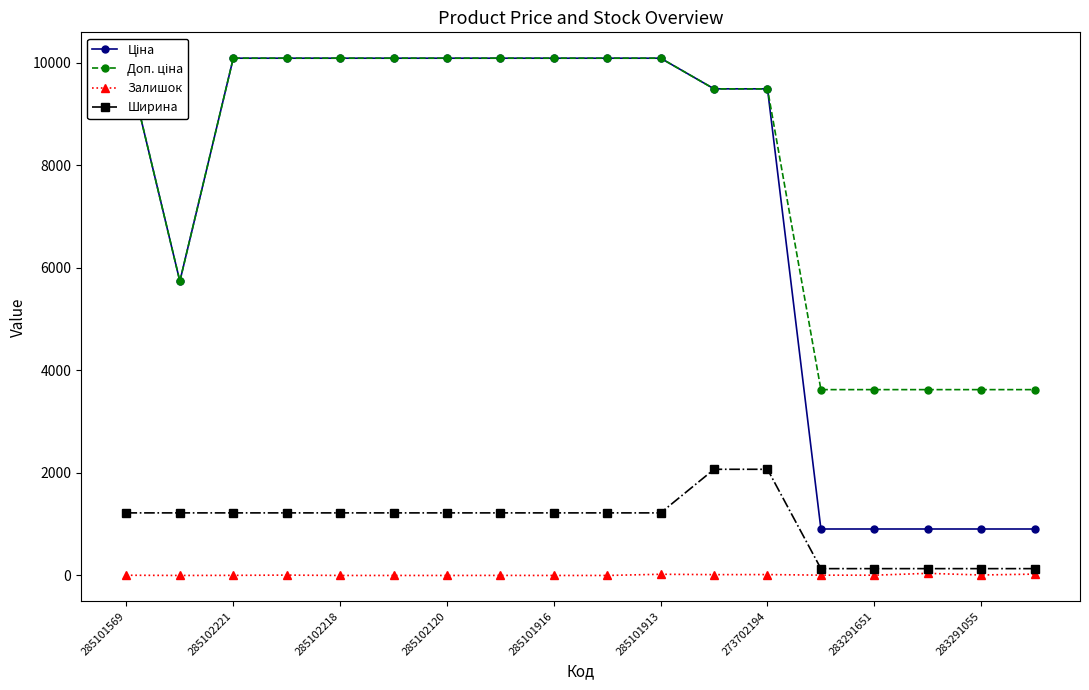

How many values in Залишок are above zero?

12